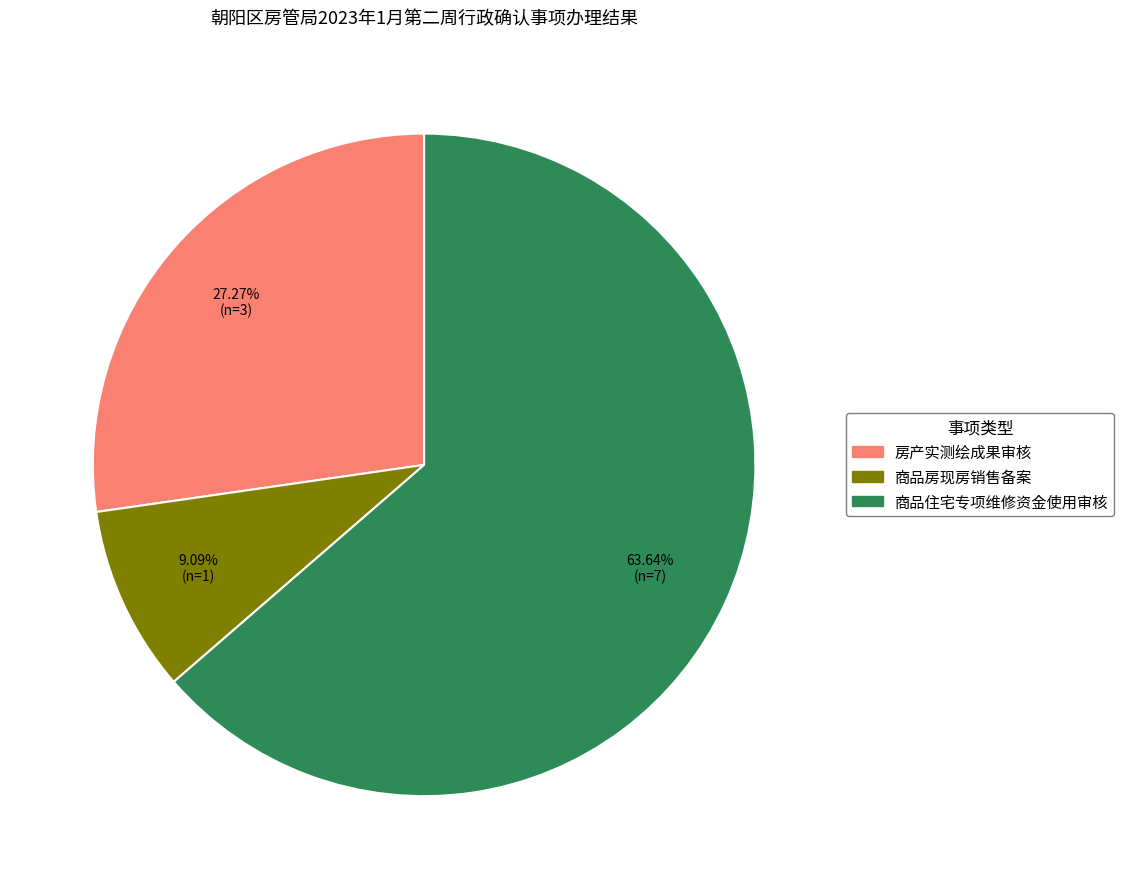

To the nearest percent, what is the difference between the largest and smallest slice percentages?

55%